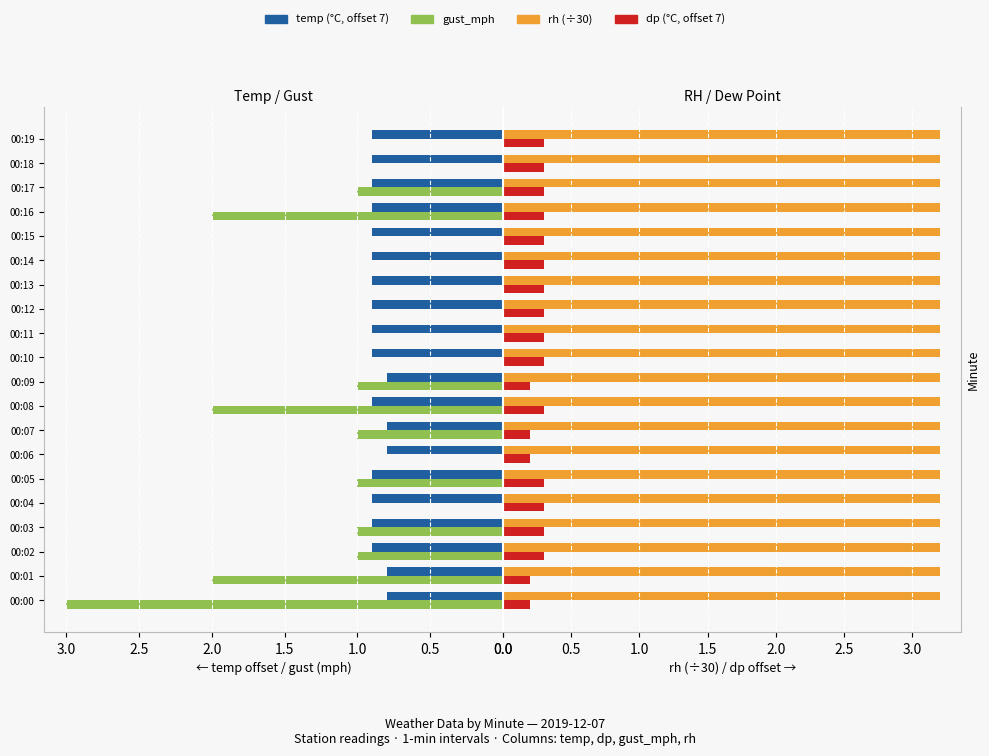

The dp (offset 7°C) series shows 0.4 at 00:14. True or false?

False